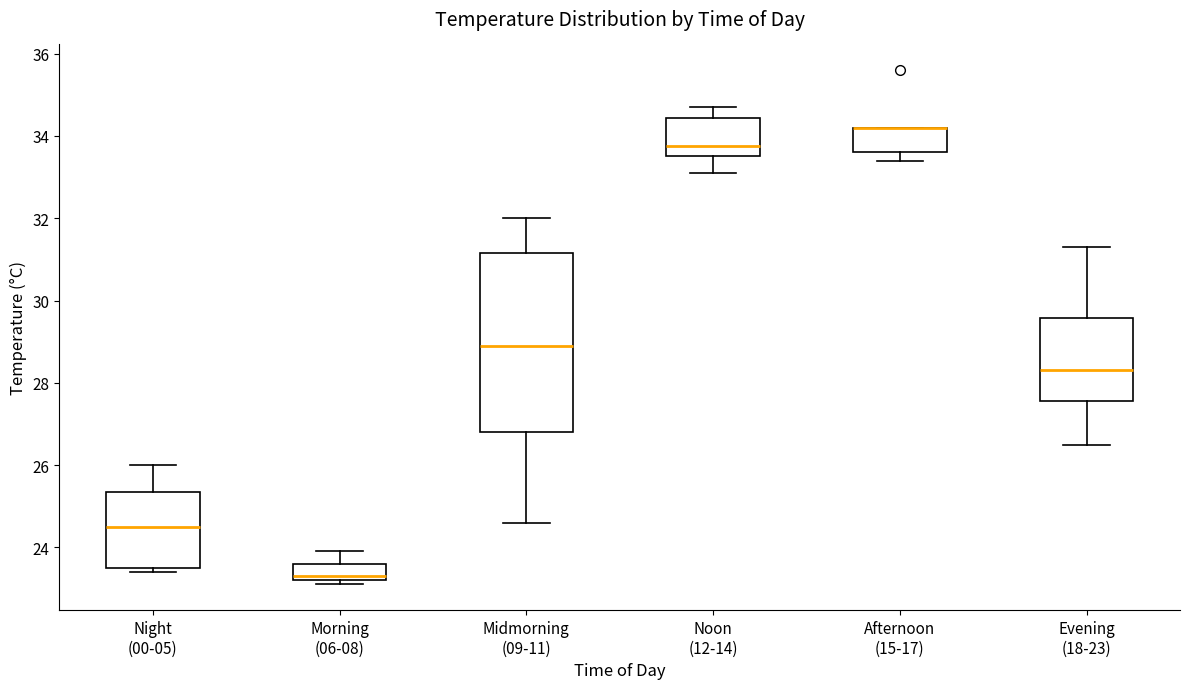

Reading left to right, transcribe this box plot: for each box, give where its median line is, the range the box spans, and where its two whiskers end, as read against the y-axis. The values are not printed on the chart, so give them approximately, as read against the axis.

Night (00-05): median 24.6, box 23.6 to 25.4, whiskers 23.4 to 26.0
Morning (06-08): median 23.4, box 23.2 to 23.6, whiskers 23.2 (just below the box's lower edge) to 24.0
Midmorning (09-11): median 29.0, box 26.8 to 31.2, whiskers 24.6 to 32.0
Noon (12-14): median 33.8, box 33.6 to 34.4, whiskers 33.2 to 34.8
Afternoon (15-17): median 34.2 (drawn on the box's upper edge), box 33.6 to 34.2, whiskers 33.4 to 34.2
Evening (18-23): median 28.4, box 27.6 to 29.6, whiskers 26.6 to 31.4